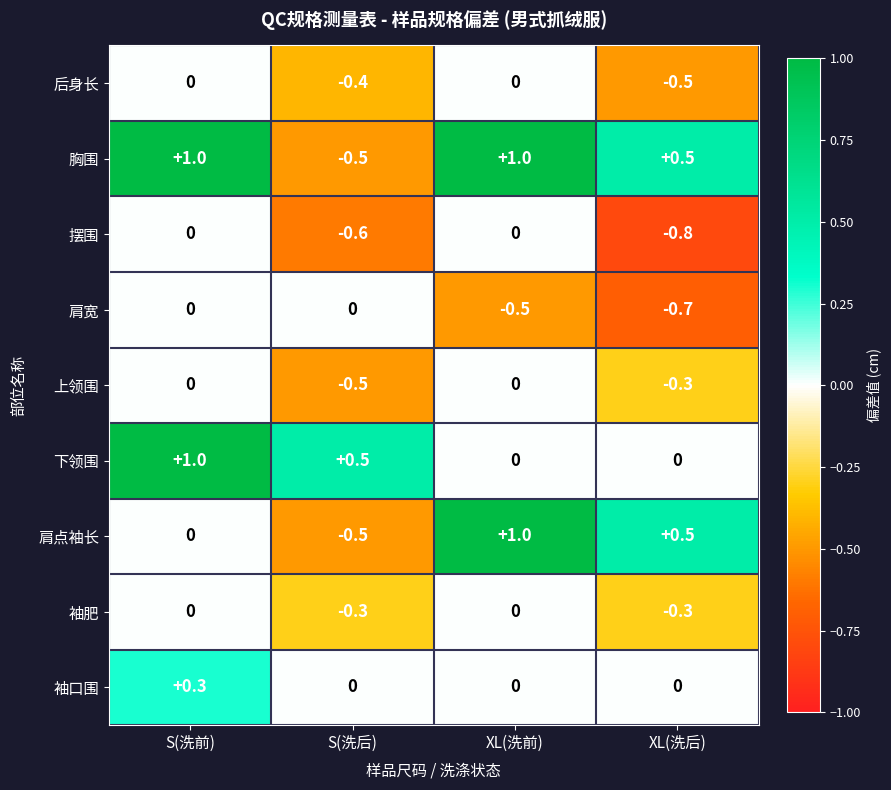

At which category is the sum across all series the highest?

S(洗前)